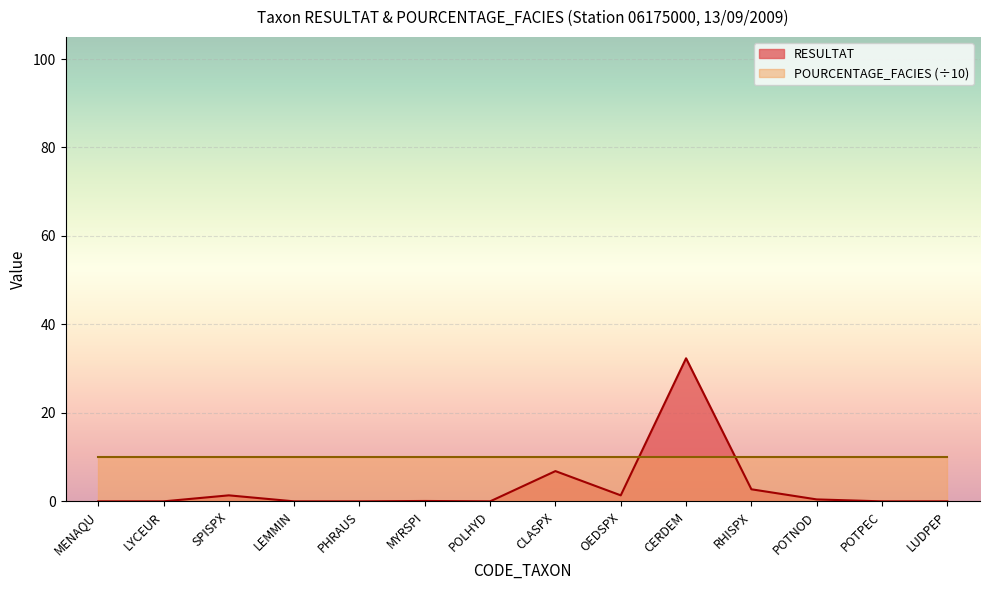

What is the sum of the values at MENAQU and POTNOD?

0.5